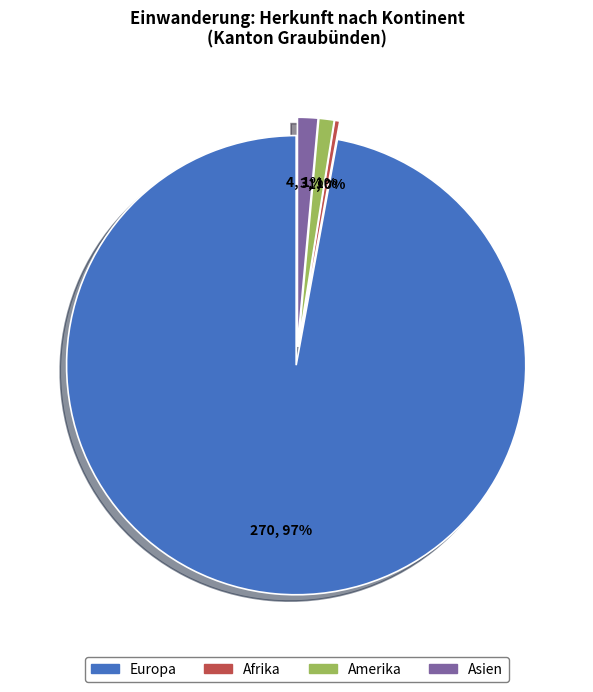

True or false: Asien accounts for 1% of the total.

True